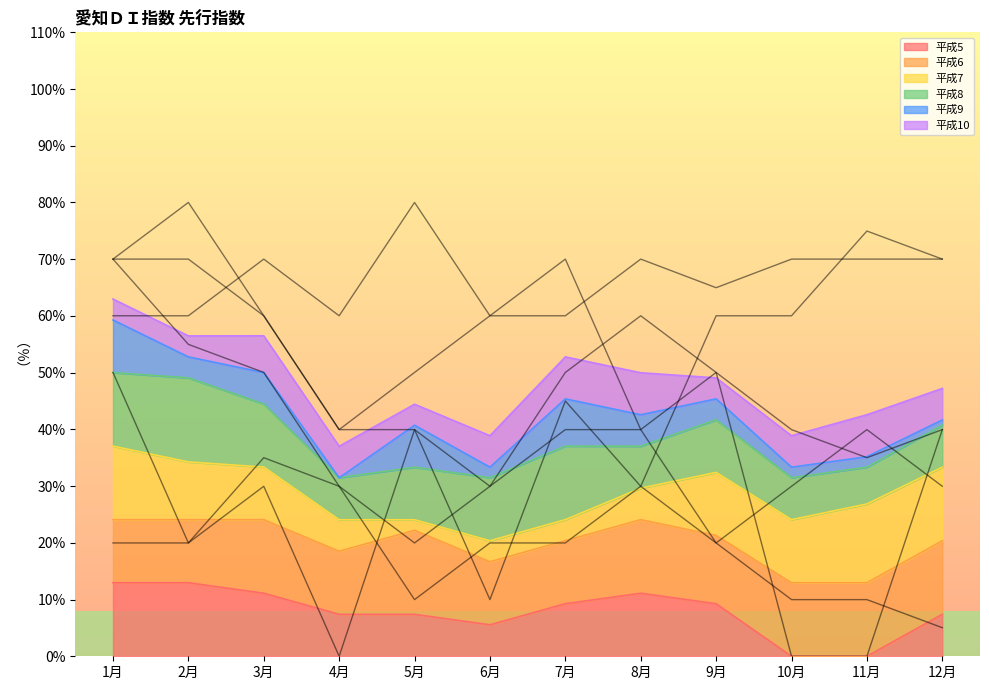

How many data points in 平成7 are less than 54?

6